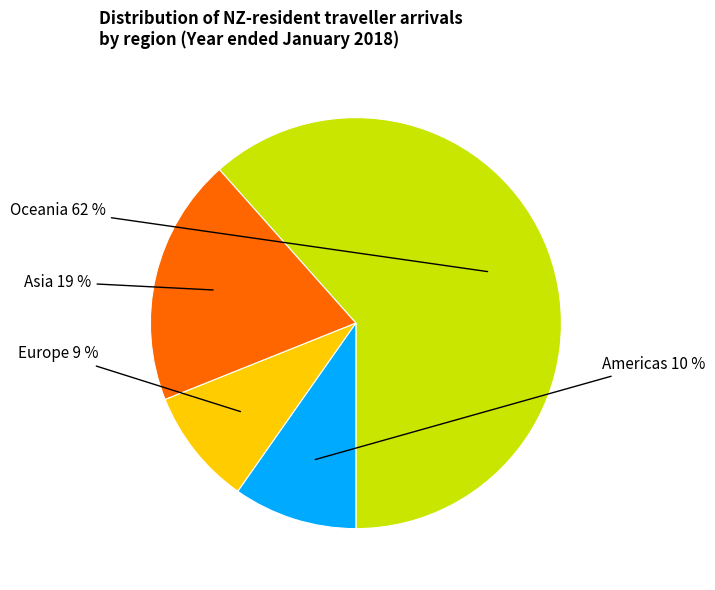

Combined, do Asia and Oceania account for over 50%?

Yes